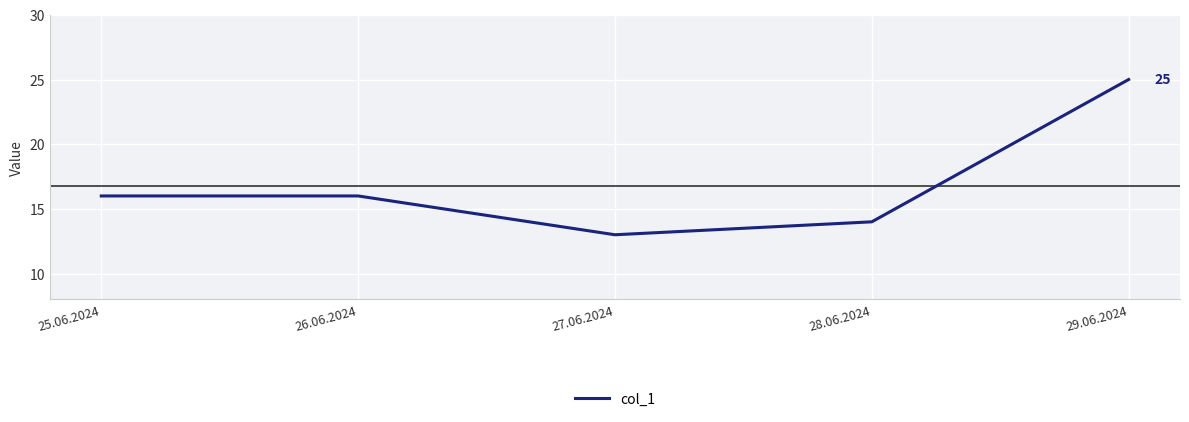

How many interior local valleys (lower than both neighbors) does the data have?

1